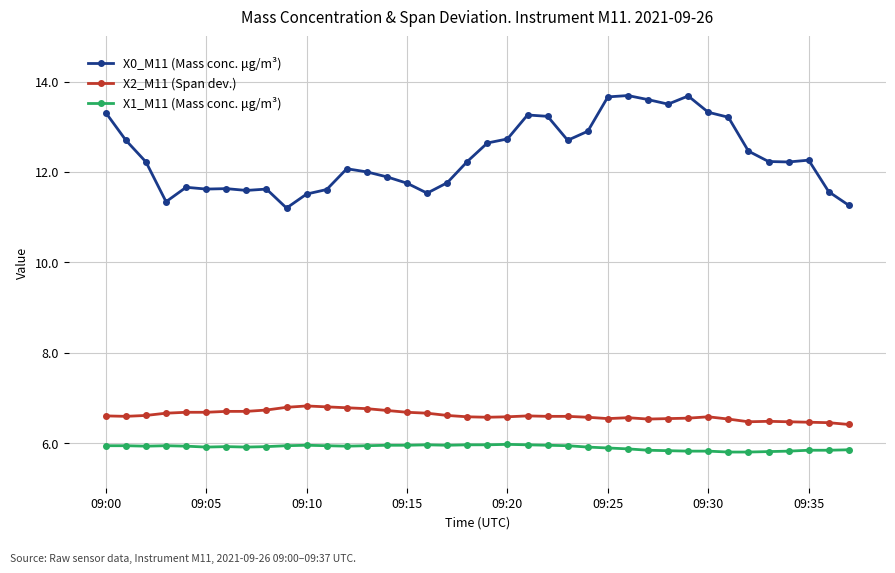

How many series are shown in this chart?

3